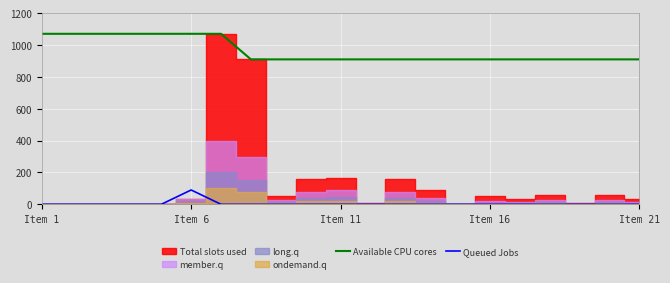

The value of Queued Jobs at 18 is 43.6. True or false?

False